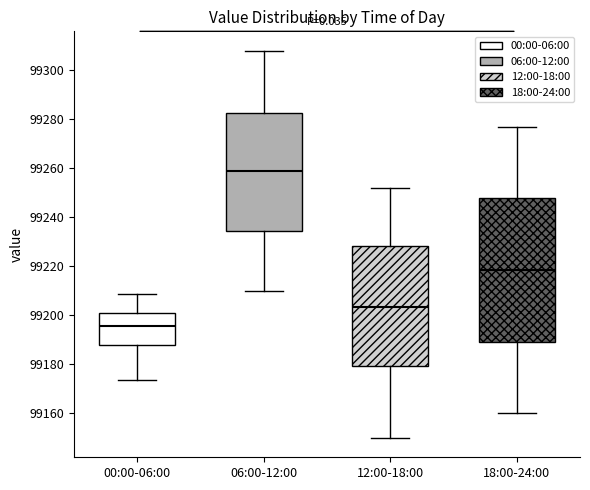

Where is the lower edge of the box for 18:00-24:00 on the y-axis? The values are not printed on the chart, so give them approximately, as read against the axis.

99190